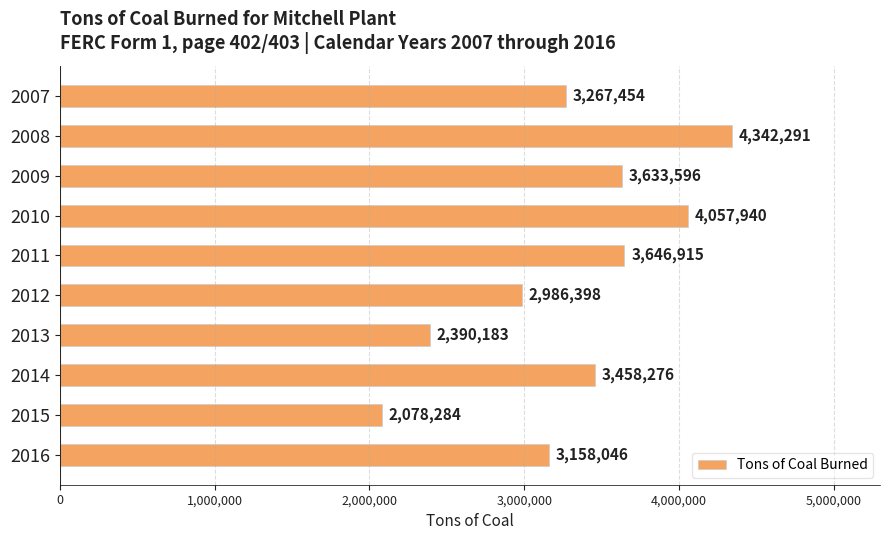

What is the value of the 1st bar from the top?

3267454